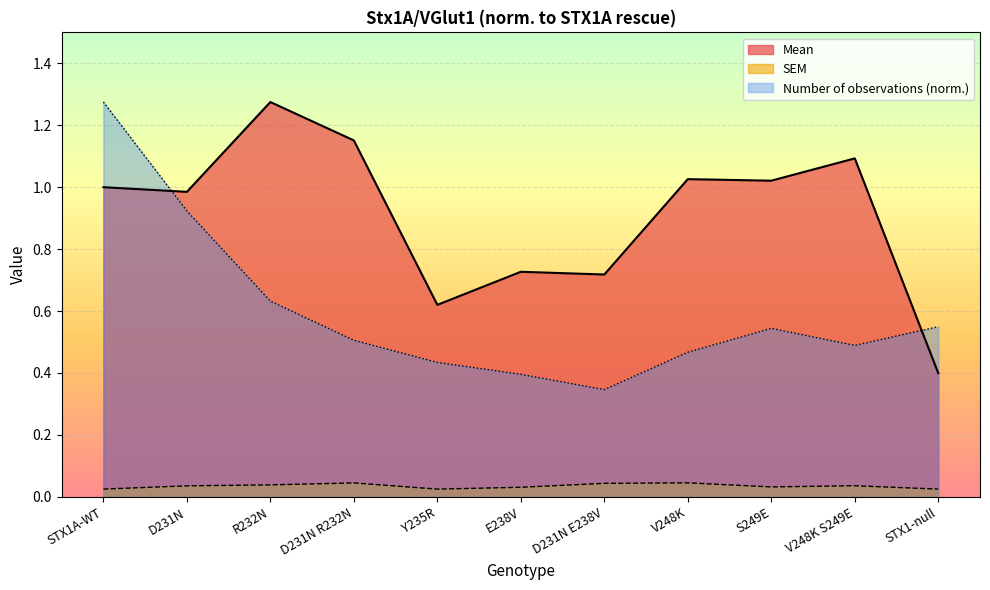

What are all the series names shown in the legend?

Mean, SEM, Number of observations (norm.)